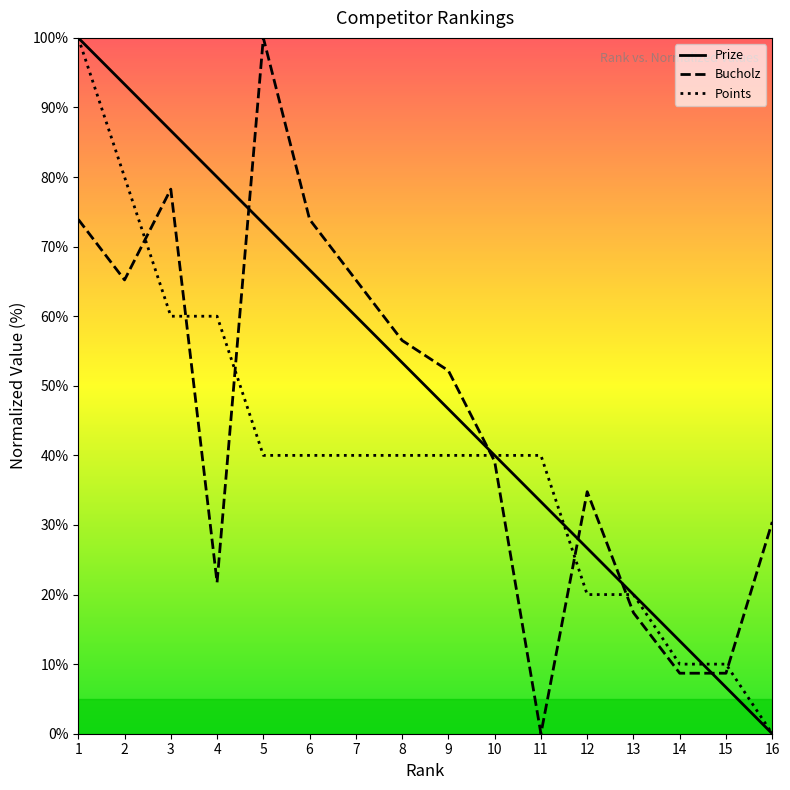

Is this an area chart (filled region under the line)?

No